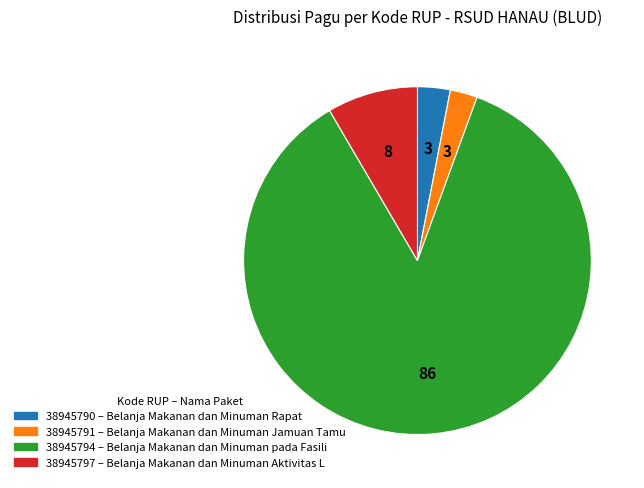

What is the smallest slice in the pie chart?

38945791